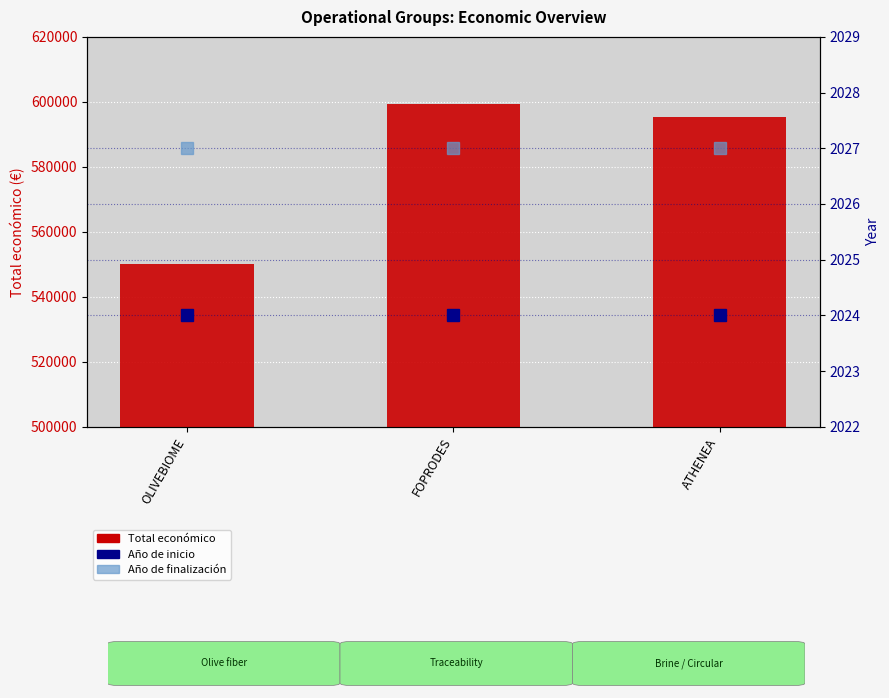

What is the difference between the highest and lowest values at ATHENEA?

593412